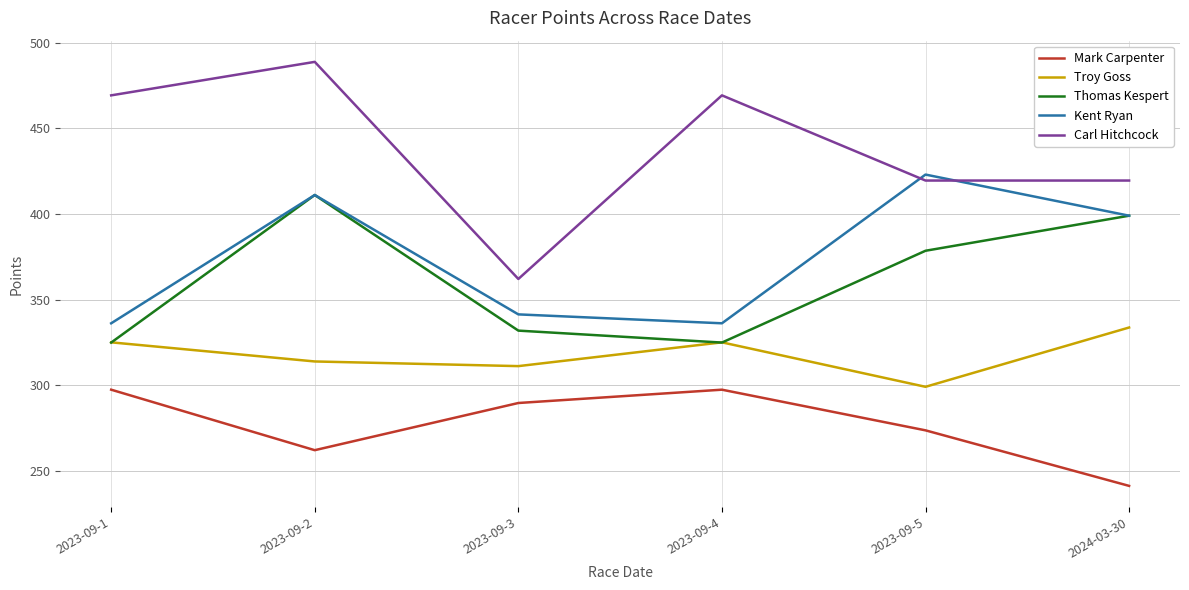

At how many categories does at least one series exceed 289?

6